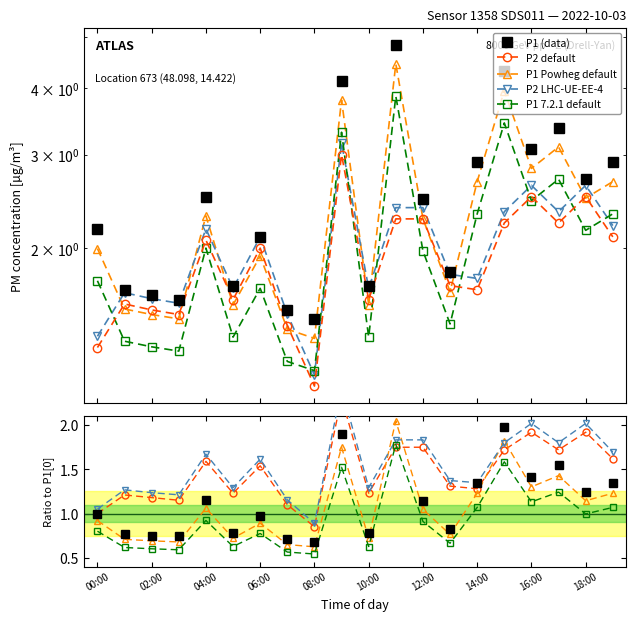

At which label does P1_ratio first exceed 1?

04:00